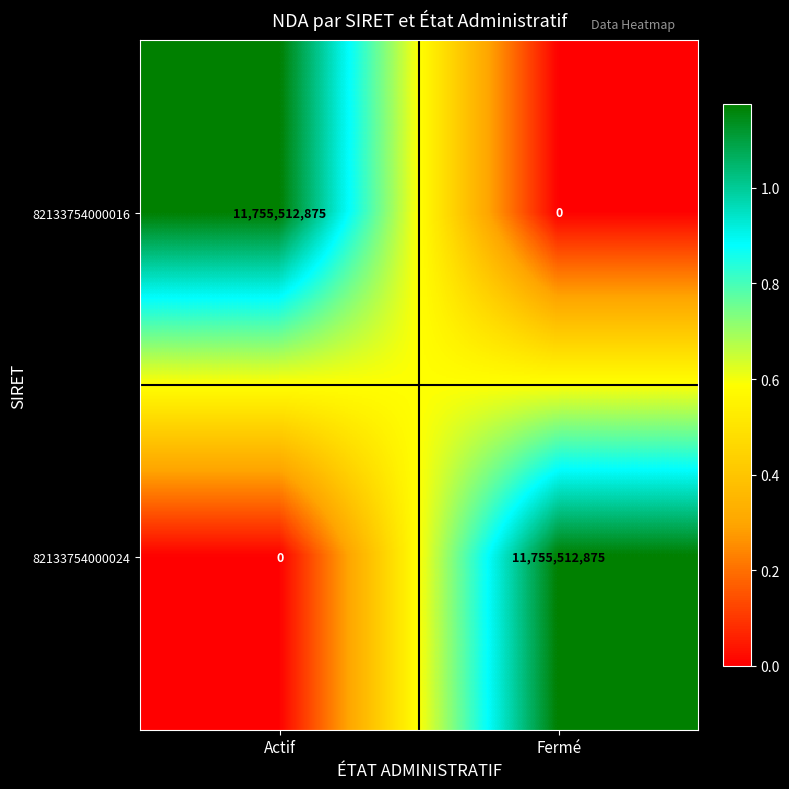

What is the maximum value shown in the chart?

11755512875